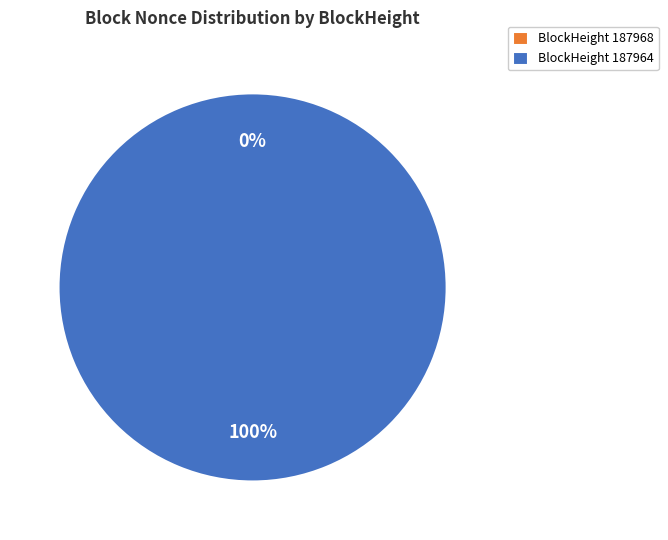

To the nearest percent, what is the difference between the 187968 and 187964 slice percentages?

100%